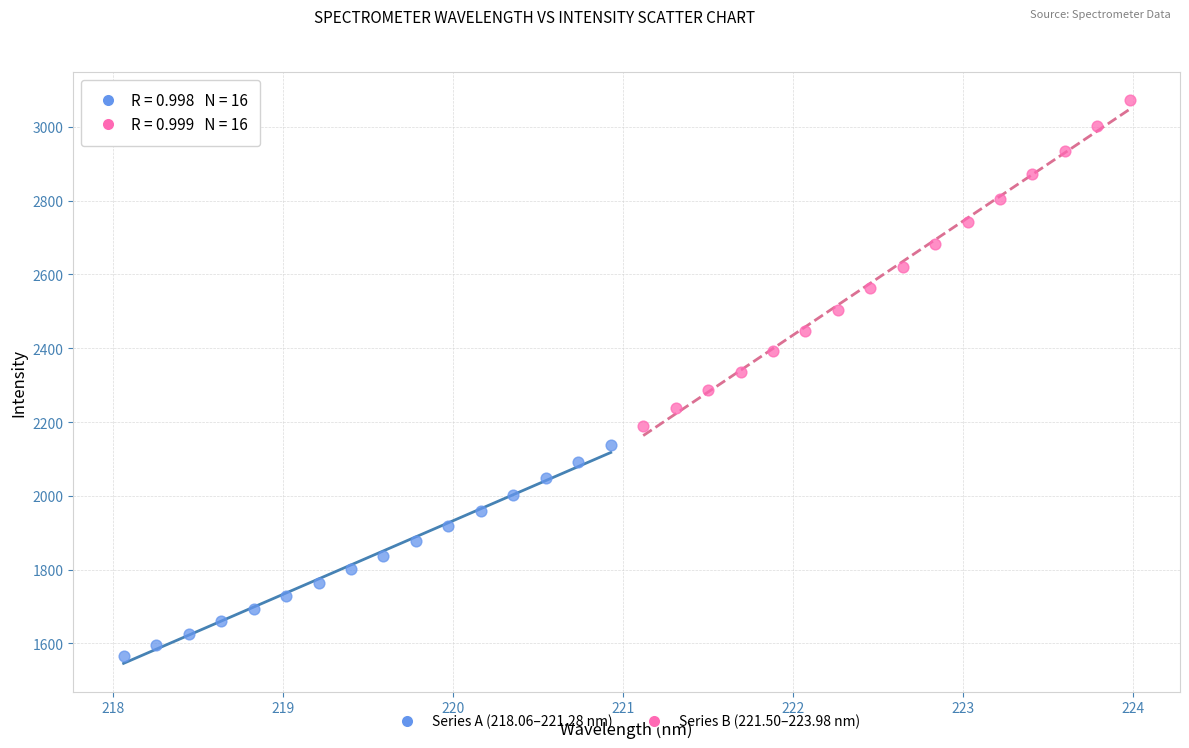

Which series contains the lowest Y value?

Series A (218.06–221.28 nm)